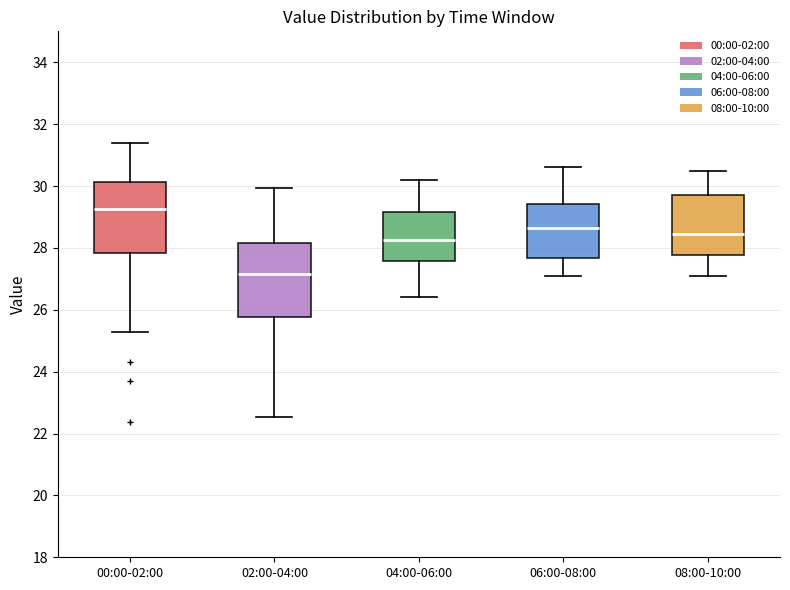

Where does the upper whisker of the box for 00:00-02:00 end on the y-axis? The values are not printed on the chart, so give them approximately, as read against the axis.

31.4